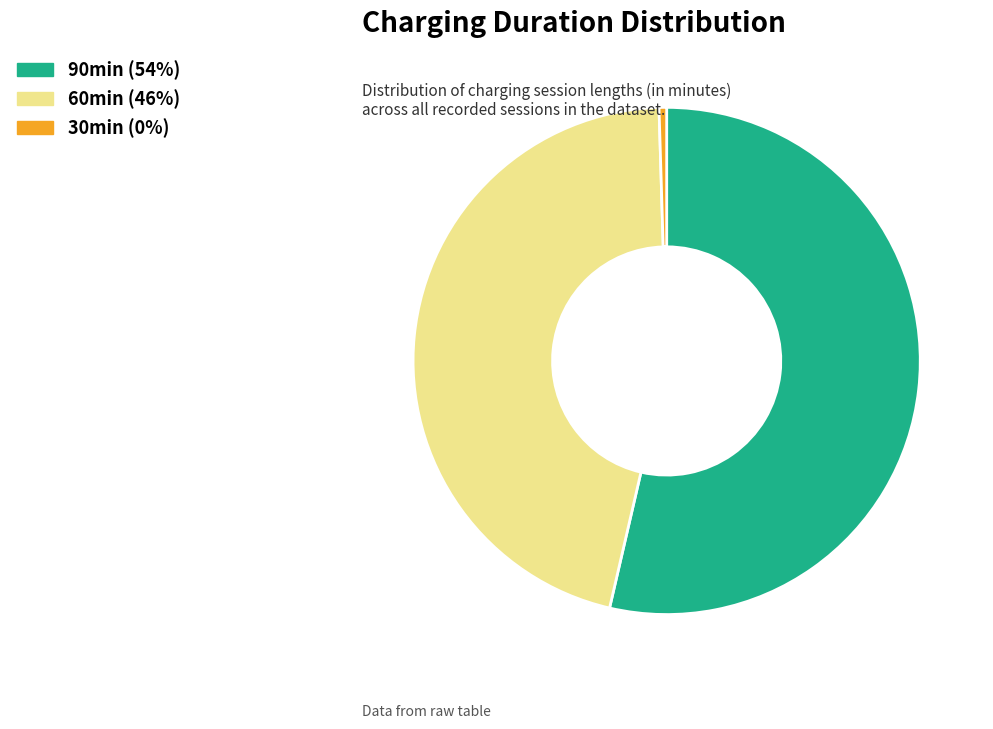

Count the number of slices in the pie.

3